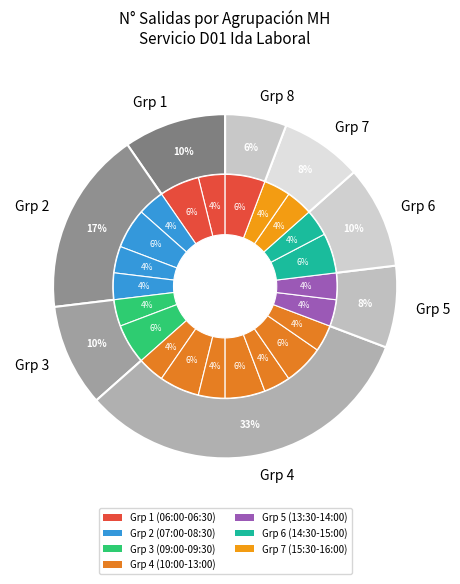

Between 11:00 and 08:30, which is larger?

11:00